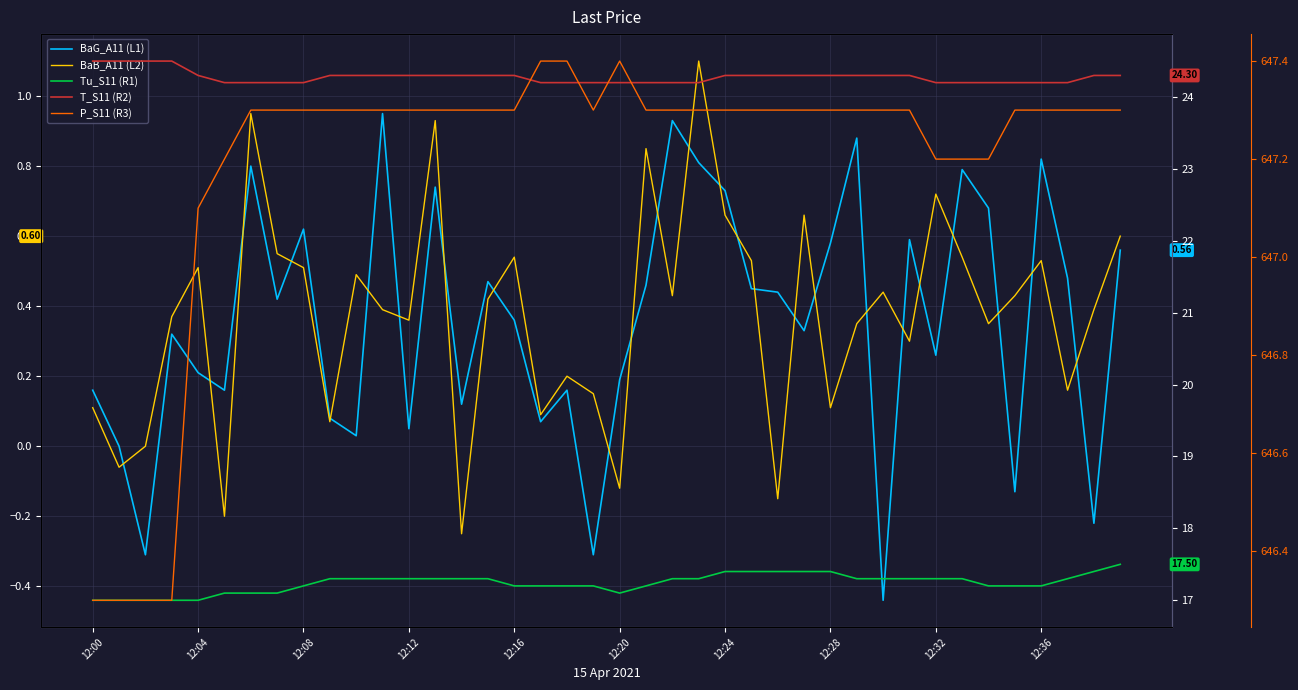

Does the chart display data point markers on the line(s)?

No